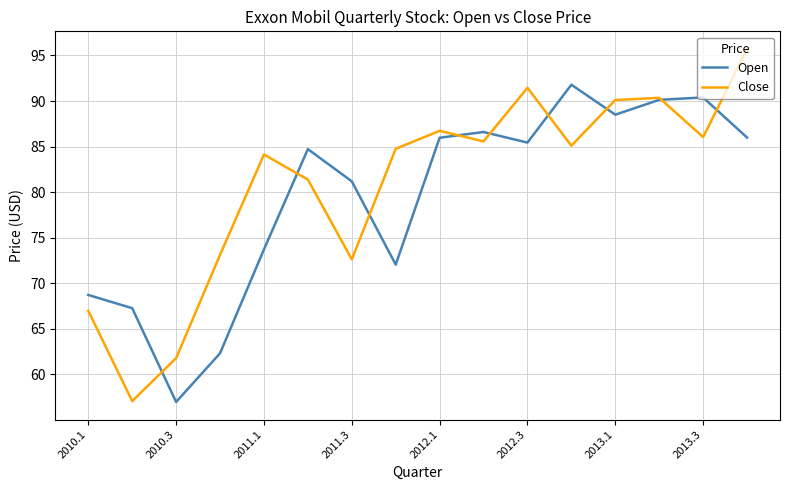

How many categories are shown in the chart?

16